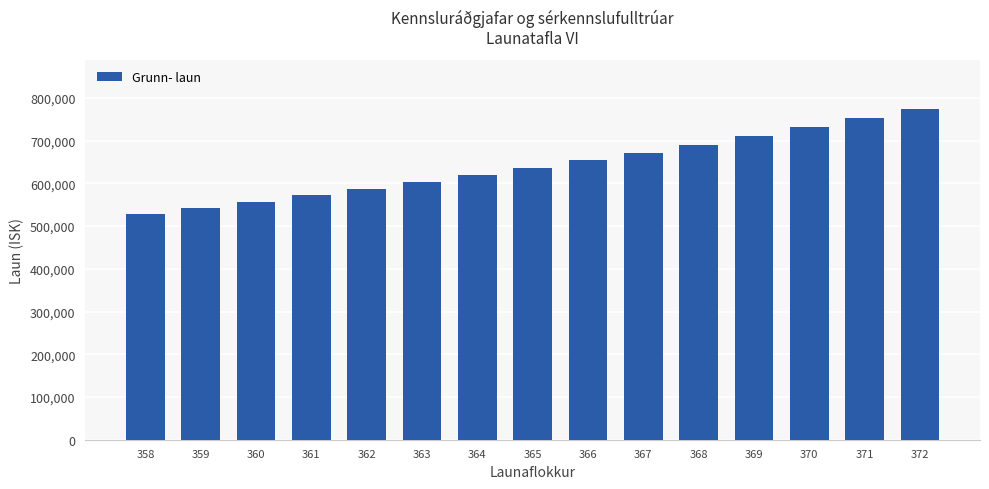

The value at 371 is 1230896. True or false?

False